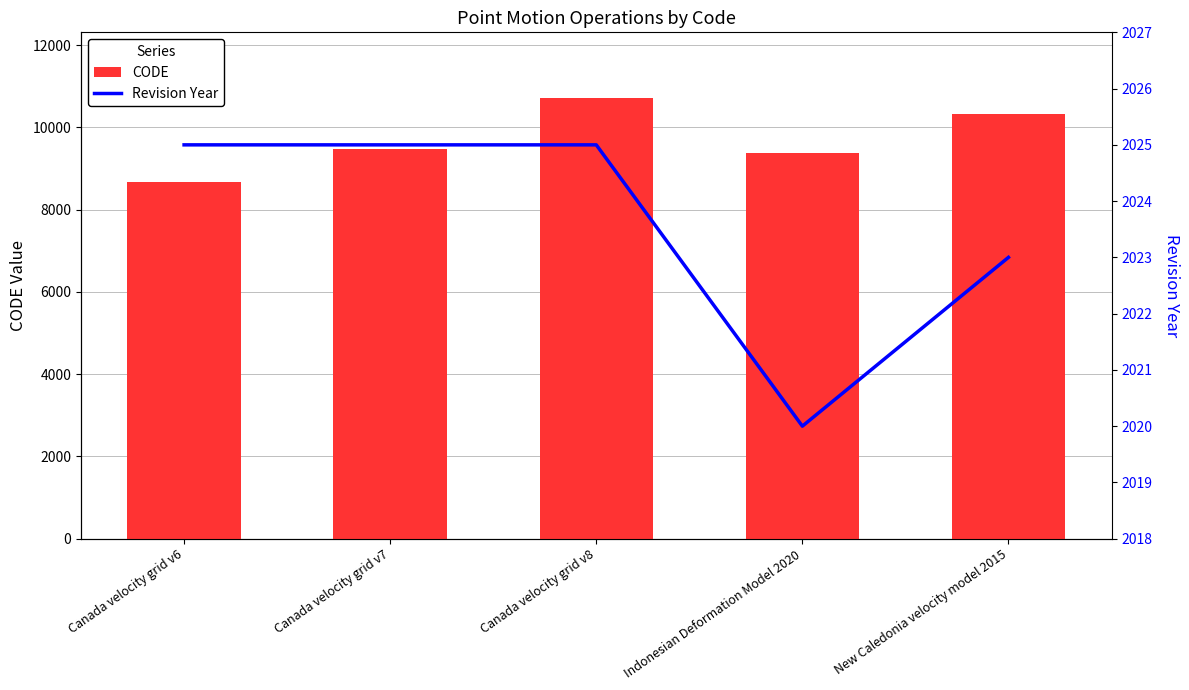

What is the smallest value displayed?

2020